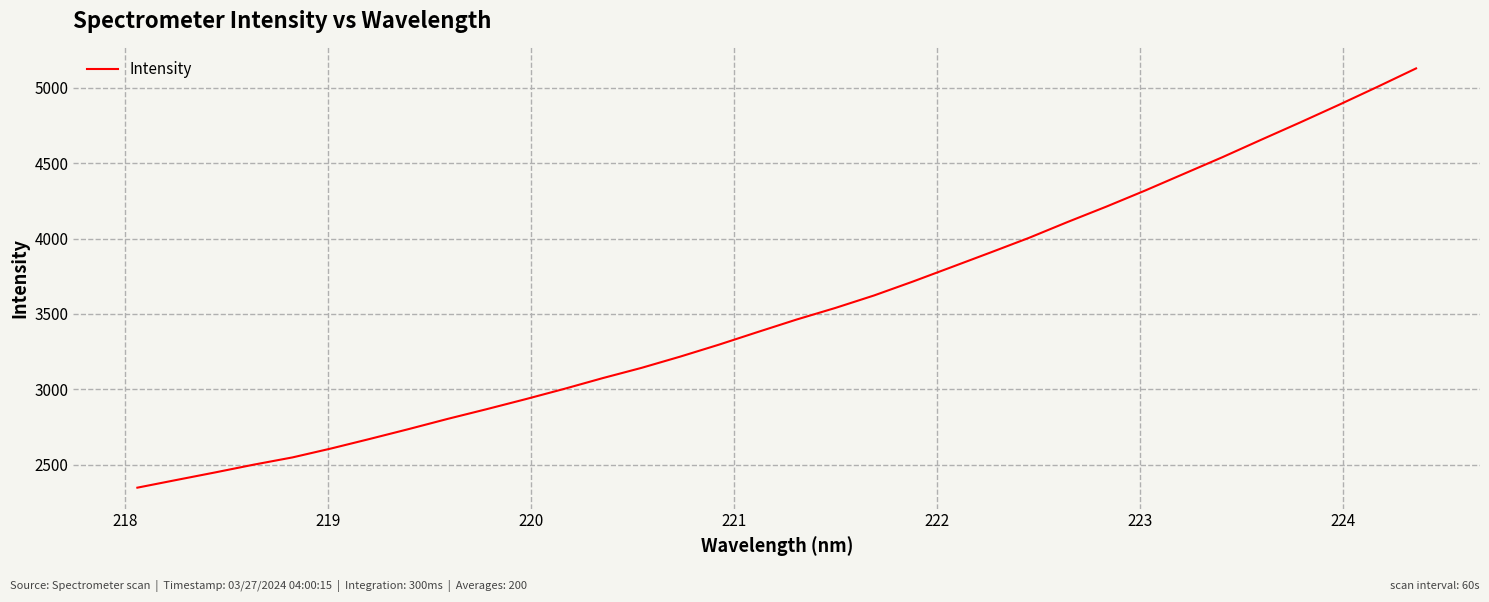

What is the minimum value shown in the chart?

2348.1